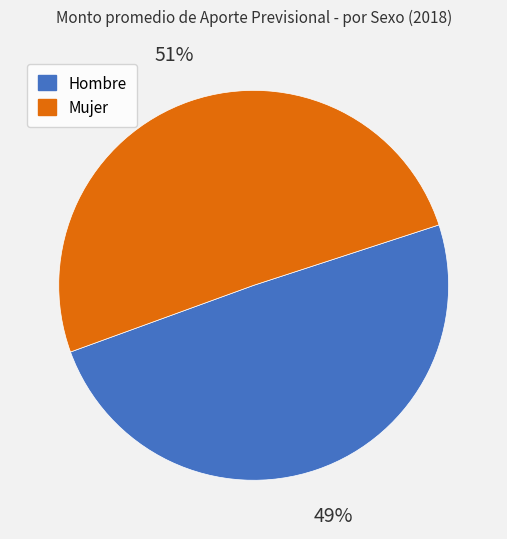

True or false: Mujer accounts for 51% of the total.

True